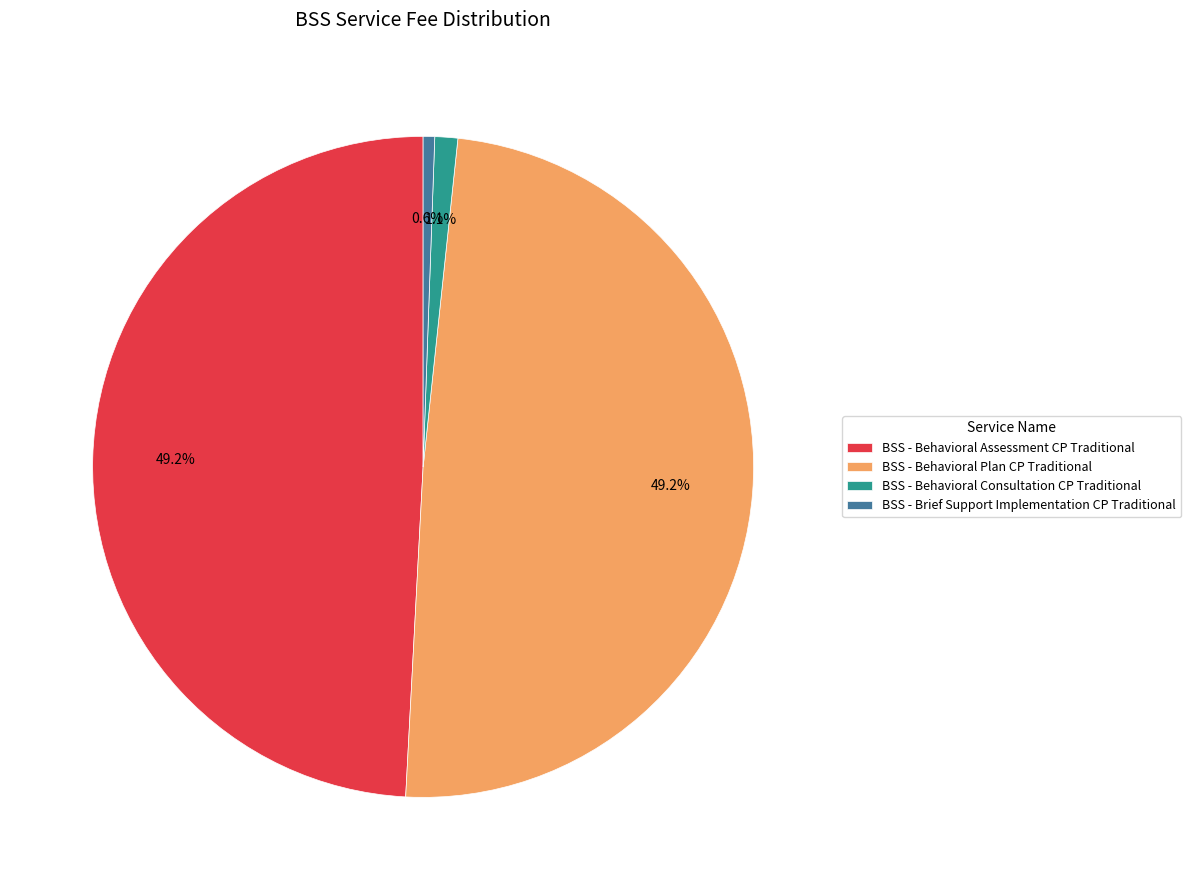

The BSS - Behavioral Assessment CP Traditional slice represents 42% of the pie. True or false?

False